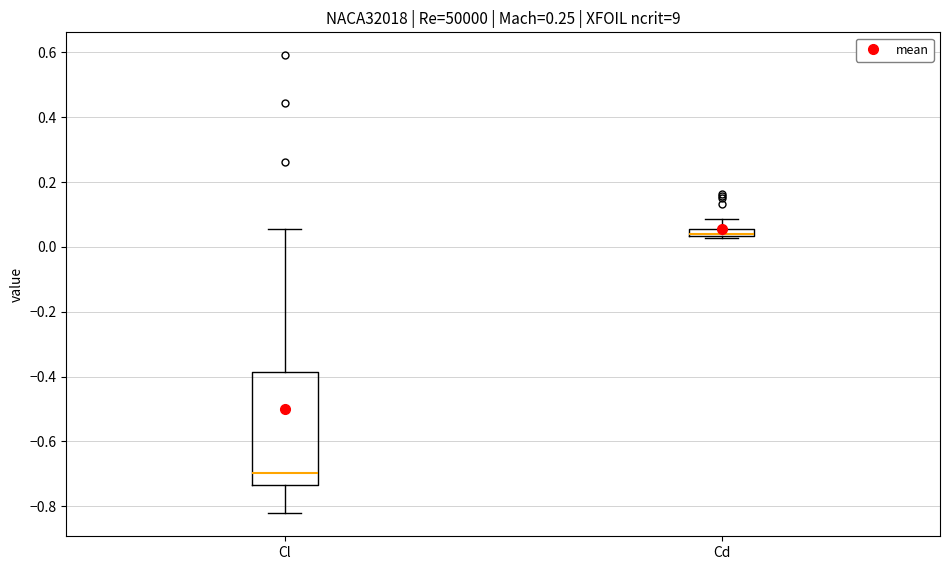

Which box's median line is the lowest?

Cl